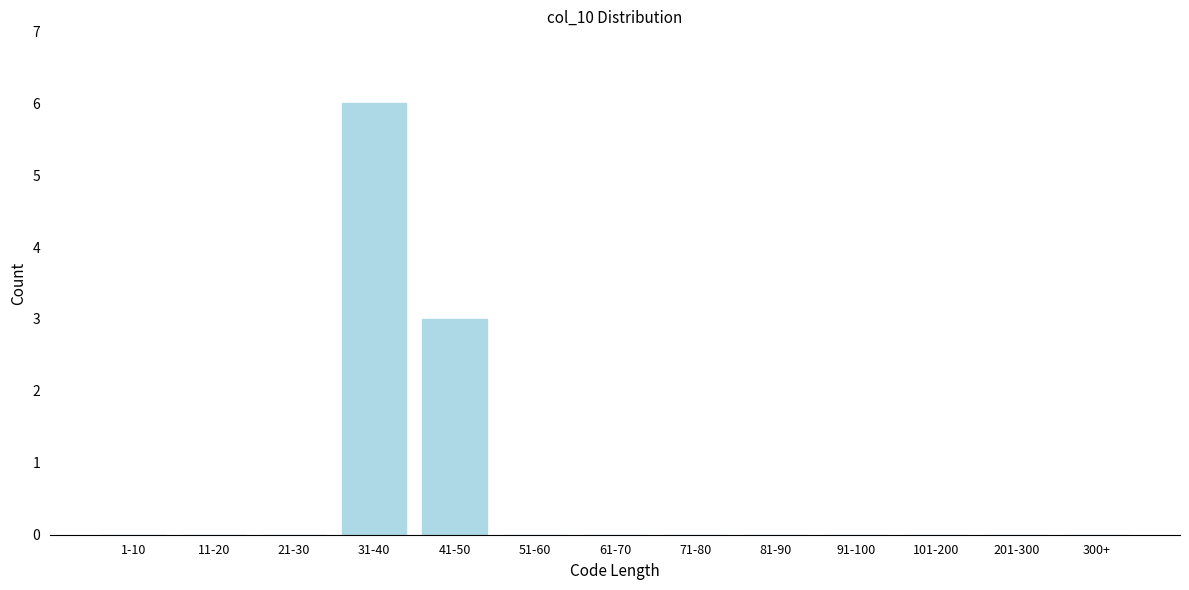

Reading left to right, list all the values displayed in this chart.

1-10=0	11-20=0	21-30=0	31-40=6	41-50=3	51-60=0	61-70=0	71-80=0	81-90=0	91-100=0	101-200=0	201-300=0	300+=0